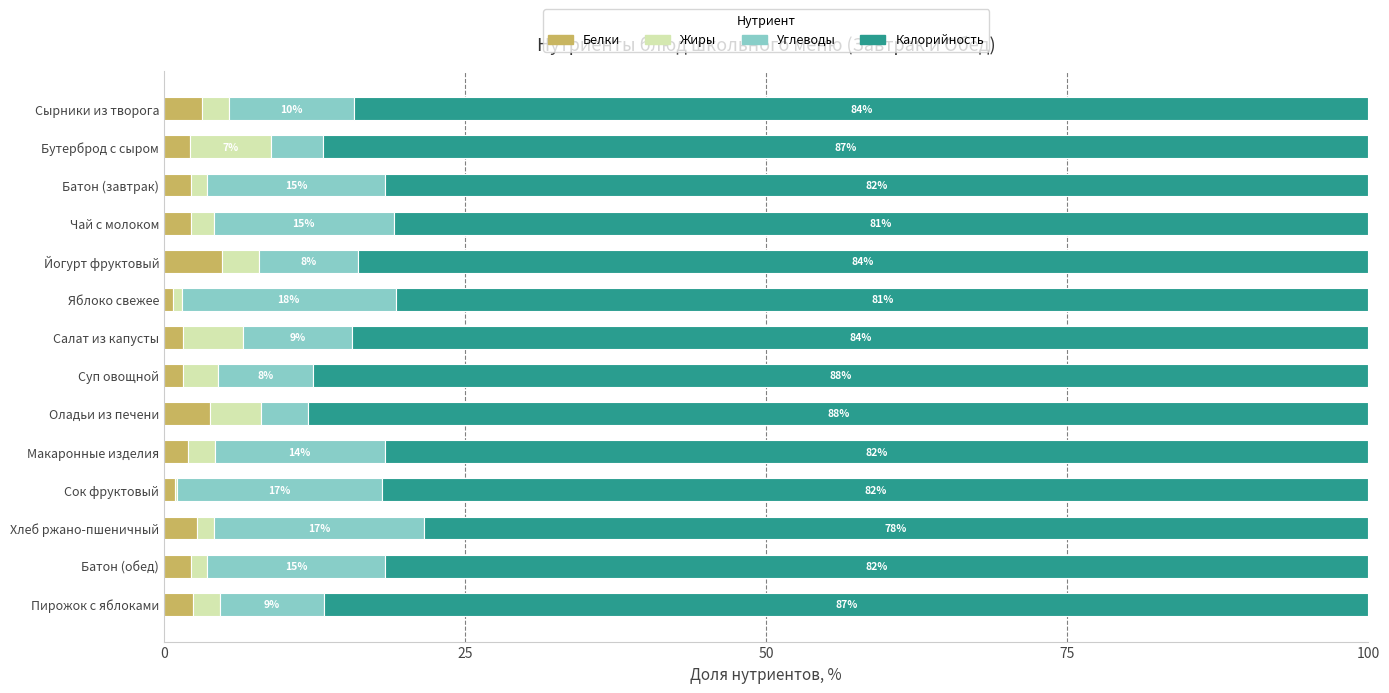

What is the total value across all series at Оладьи из печени?

100.0